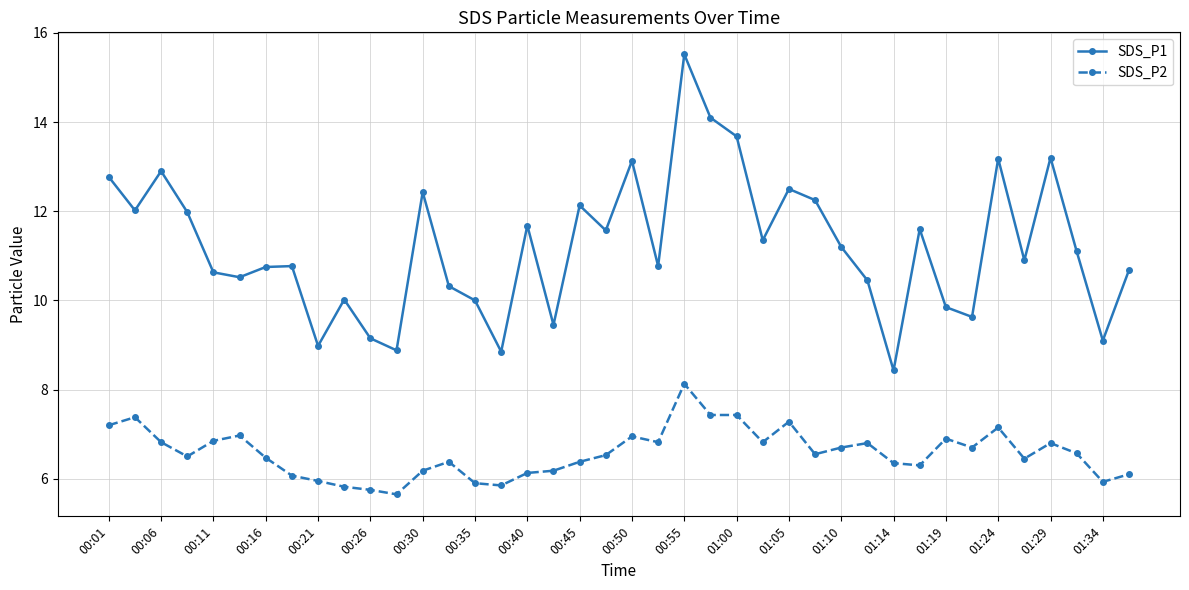

What is the difference between the maximum and second lowest values in the SDS_P1 series?

6.7